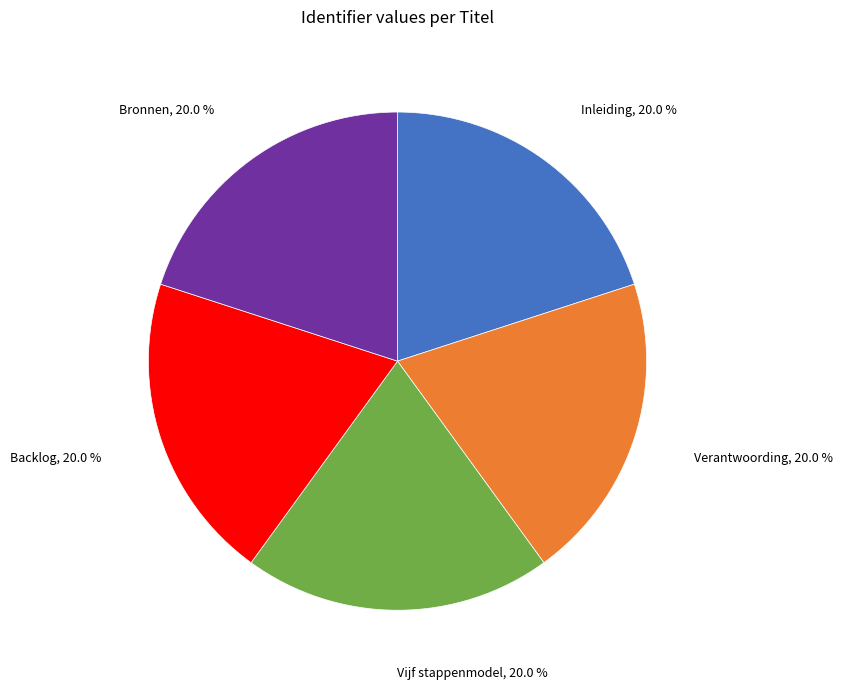

Is there any slice that represents more than half of the pie?

No